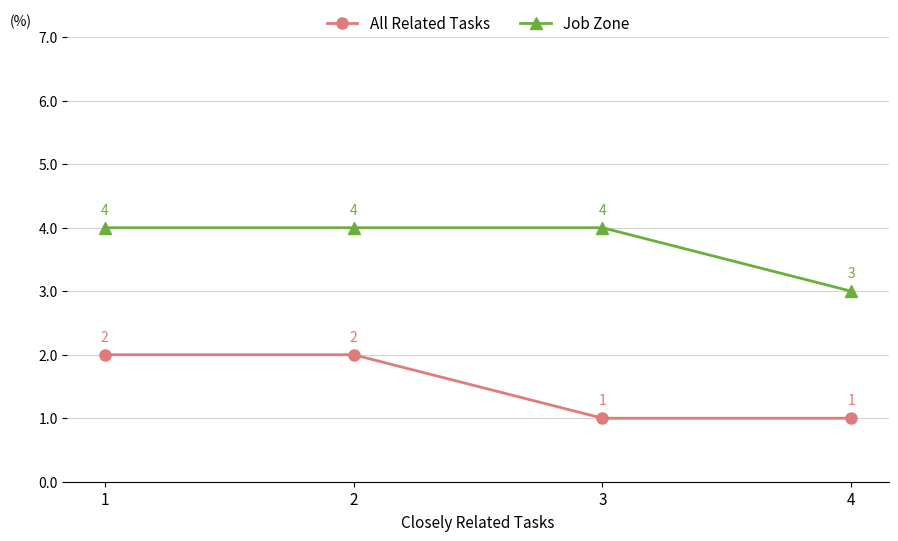

Rank the series by their maximum value, from highest to lowest.

Job Zone, All Related Tasks